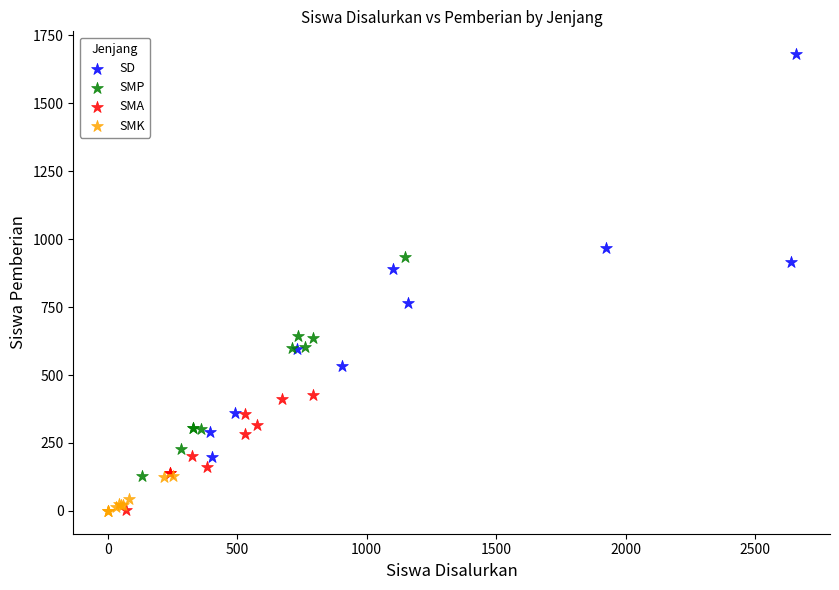

Which series contains the highest Y value?

SD